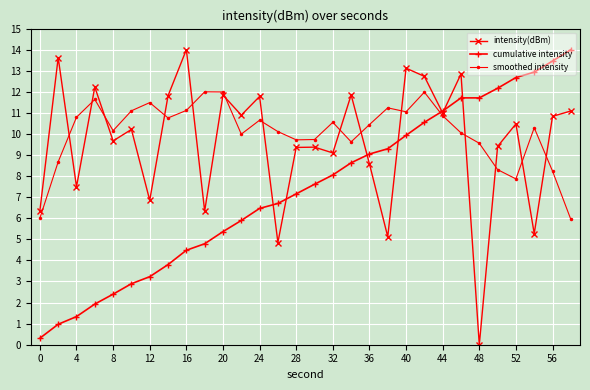

At how many categories does at least one series exceed 4?

30